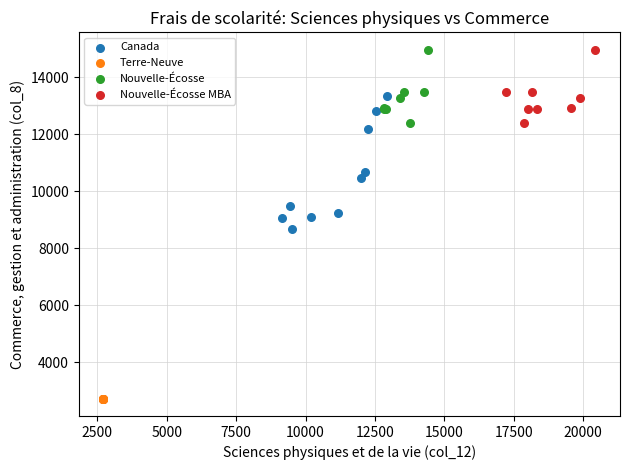

Which series reaches the minimum Y coordinate?

Terre-Neuve